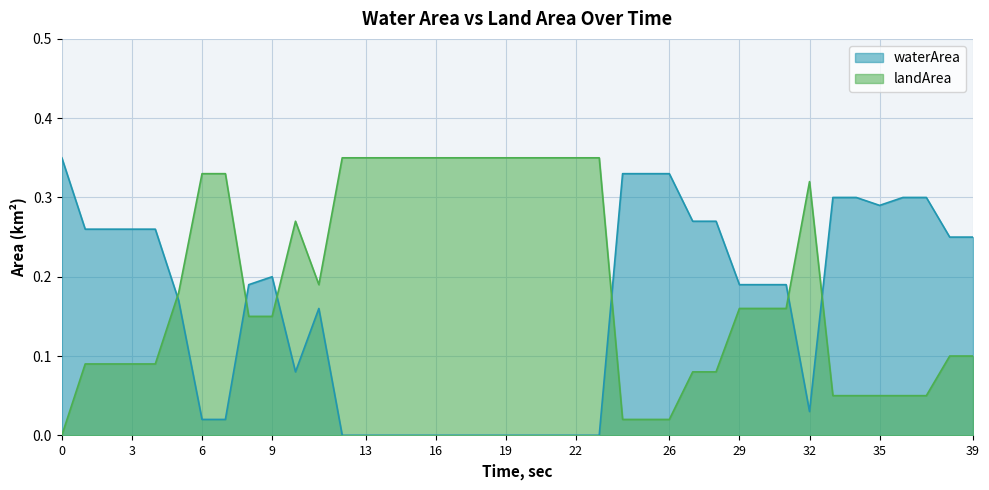

Rank the series by their average value, from highest to lowest.

landArea, waterArea